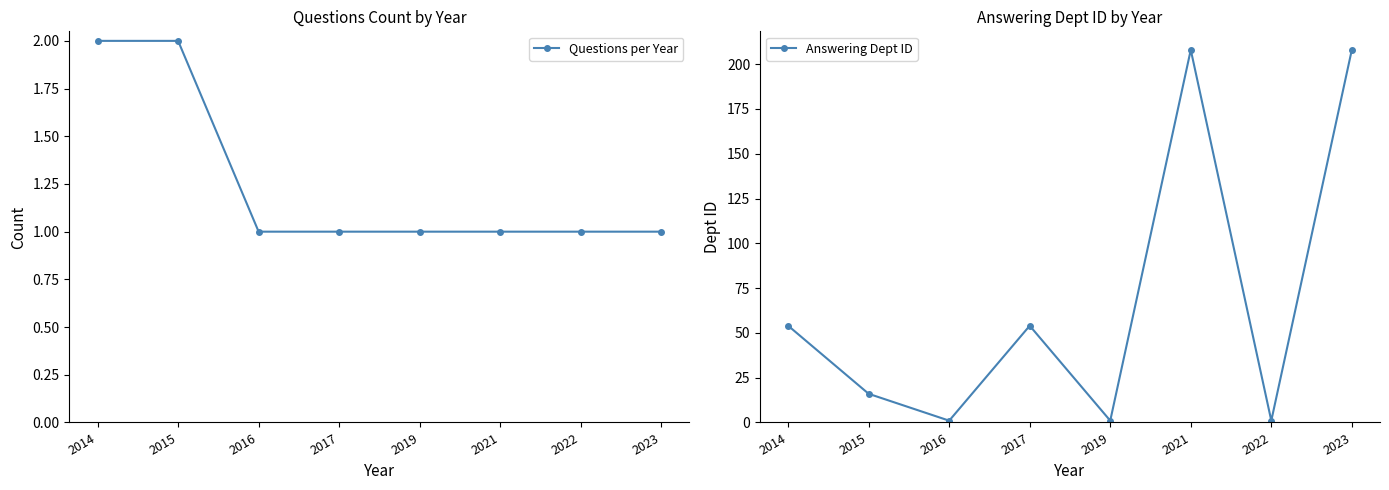

Reading left to right, what are all the values shown in this chart?

Questions per Year: 2014=2	2015=2	2016=1	2017=1	2019=1	2021=1	2022=1	2023=1
Answering Dept ID: 2014=54	2015=16	2016=1	2017=54	2019=1	2021=208	2022=1	2023=208